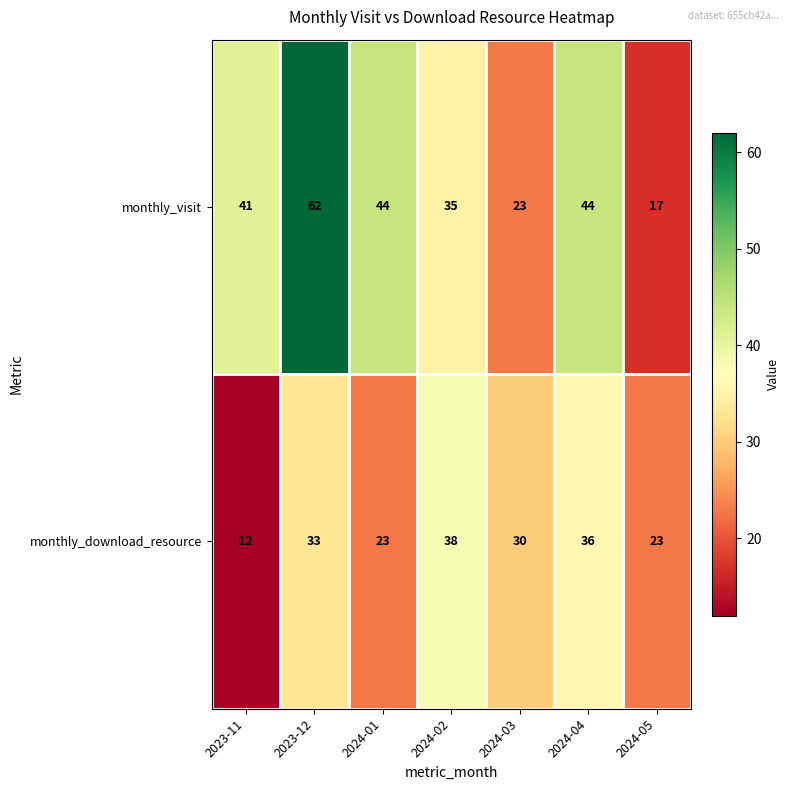

Which series changed the most between 2024-03 and 2024-04?

monthly_visit